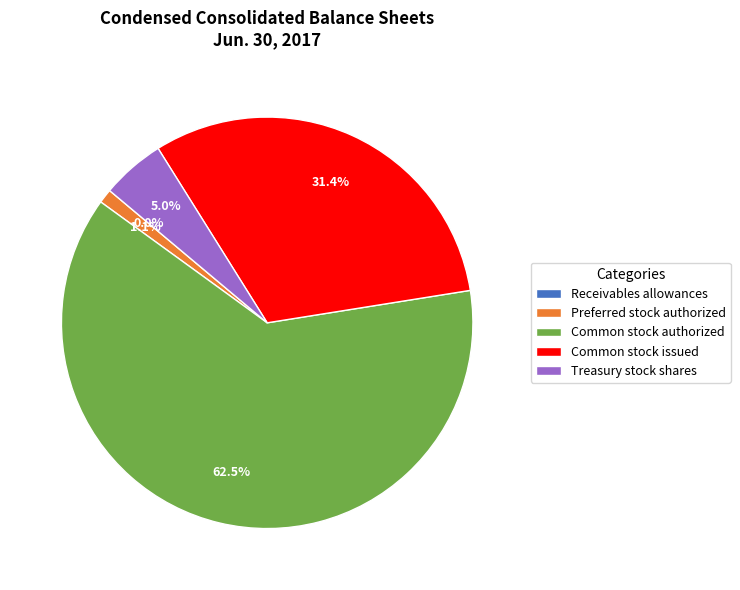

What is the largest slice in the pie chart?

Common stock authorized